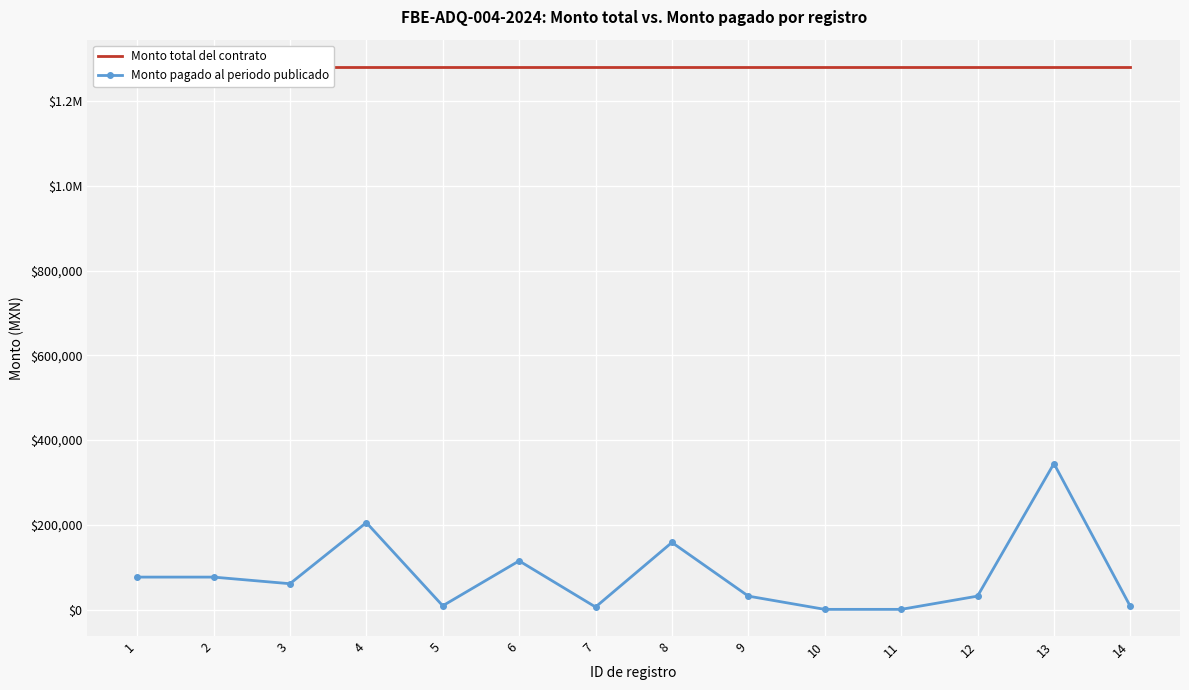

Where is Monto pagado al periodo publicado nearest to the value 172474?

8